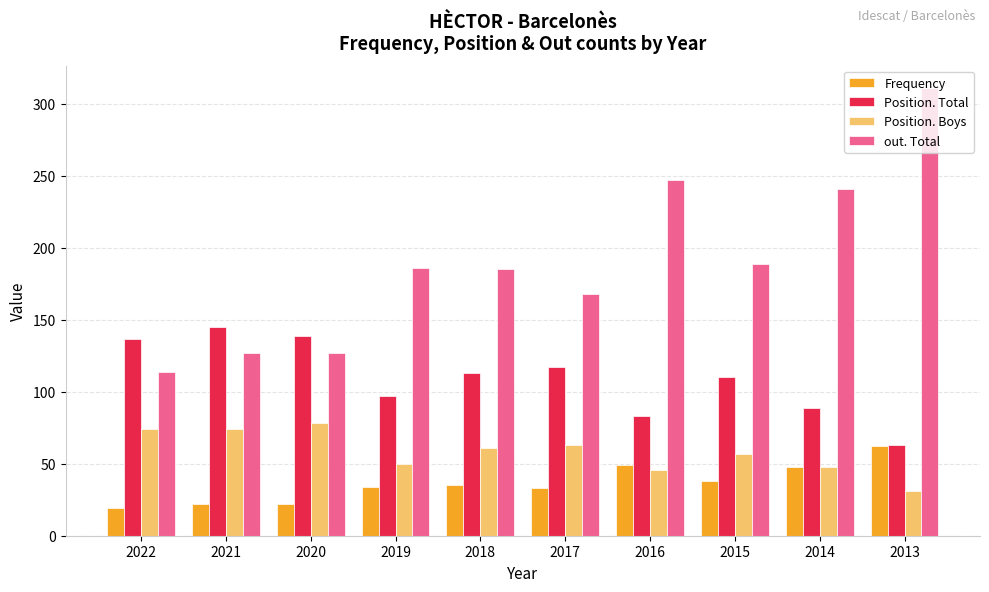

At which label does out. Total reach its peak?

2013